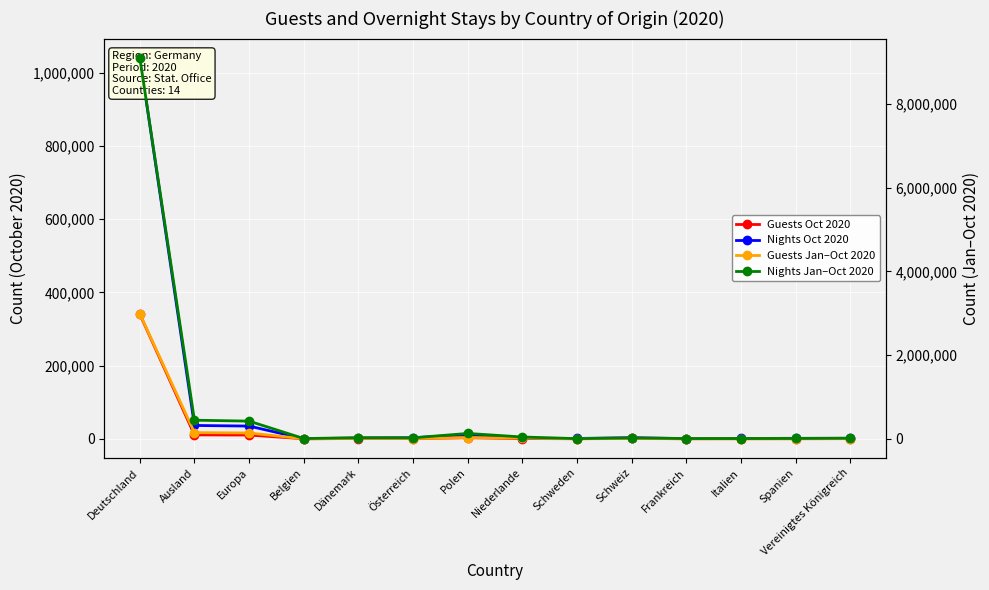

True or false: Guests Oct 2020 has more than 1 points higher than both neighbors.

True